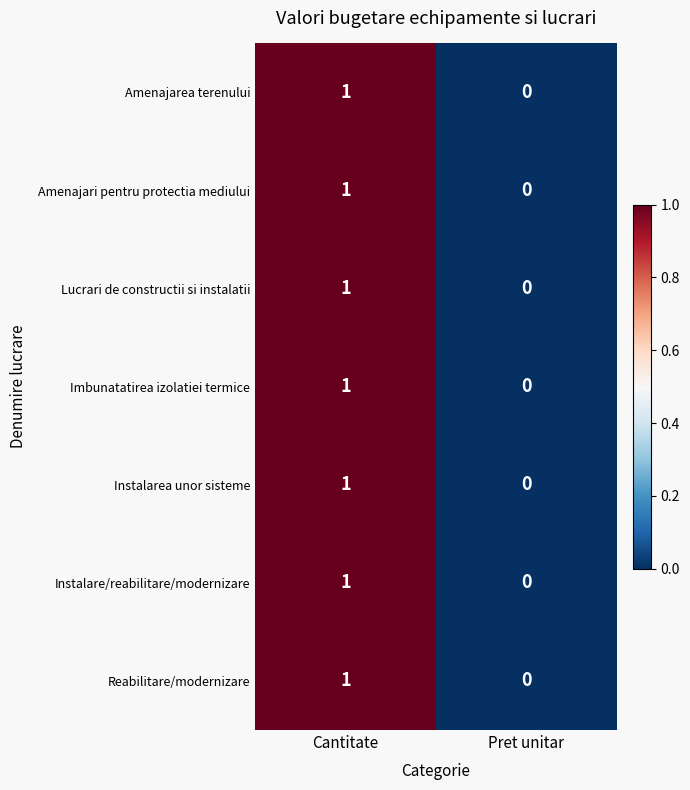

List the labels in order of Amenajari pentru protectia mediului value, smallest first.

Pret unitar, Cantitate